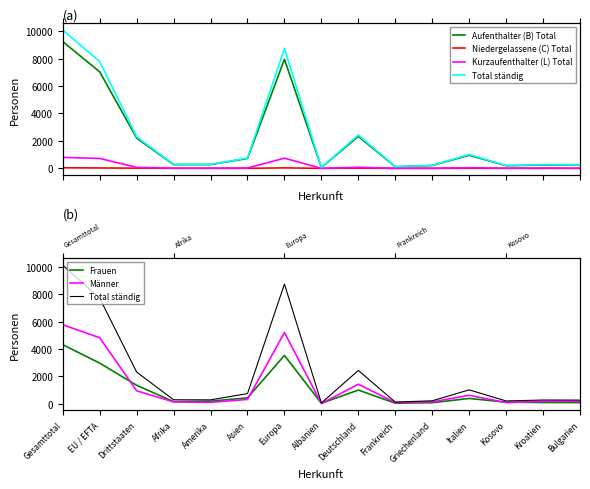

What is the approximate value of Frauen at Amerika?

190.0